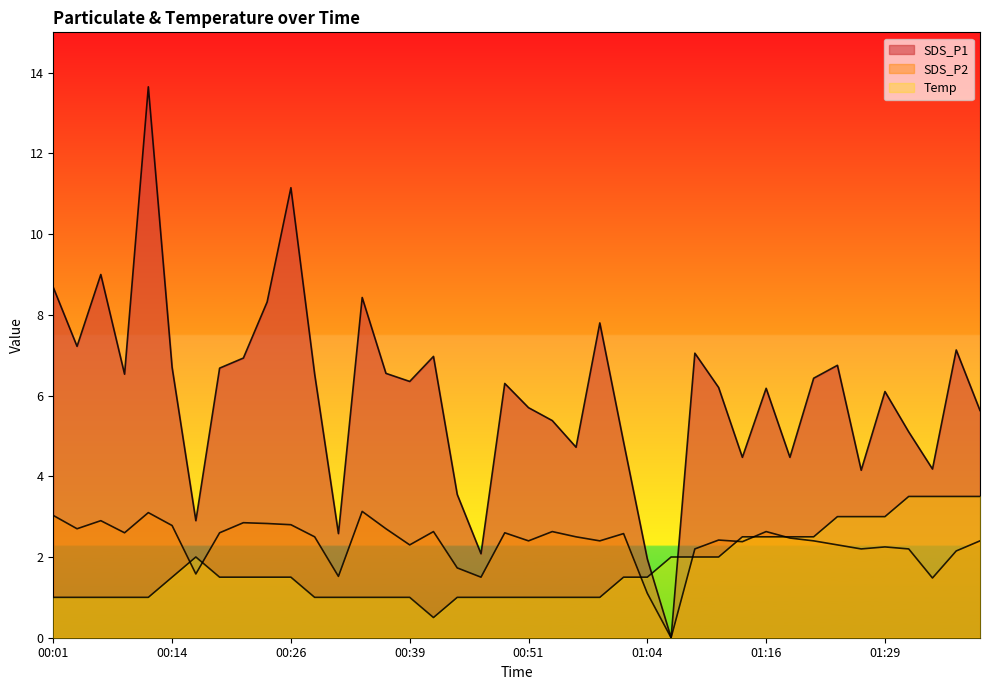

What is the difference between the maximum and second lowest values in the SDS_P2 series?

2.0